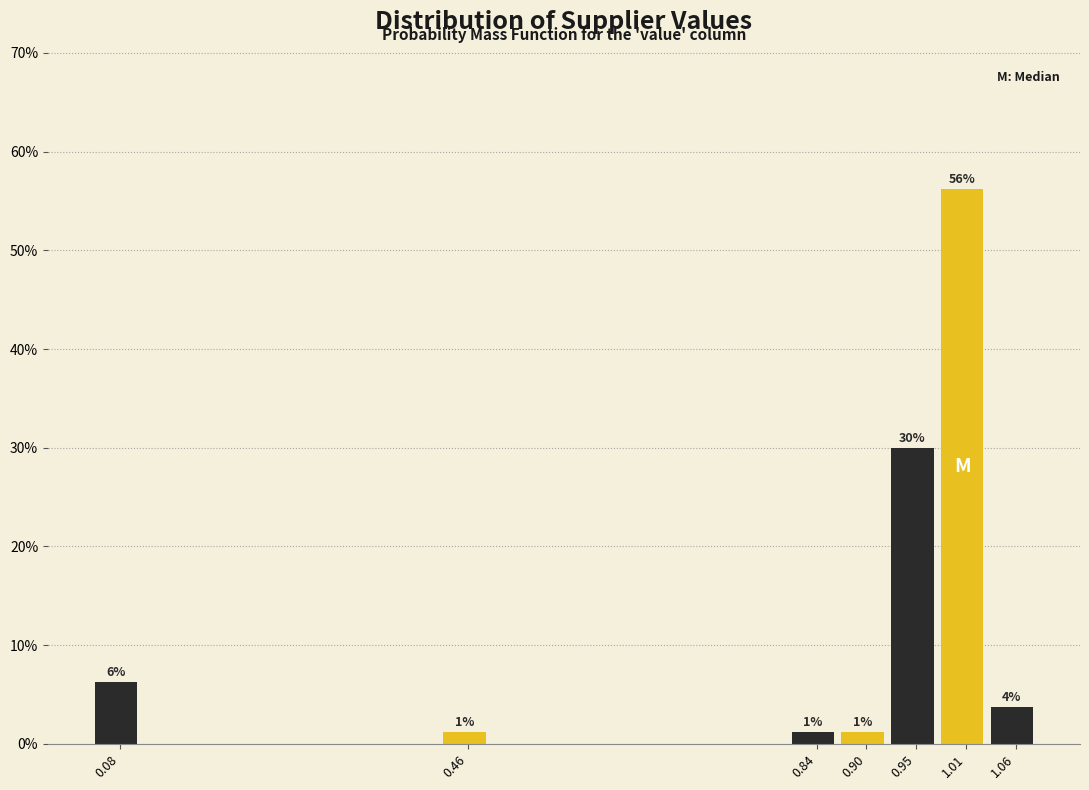

Which range on the x-axis has the tallest bar?

0.98 to 1.04